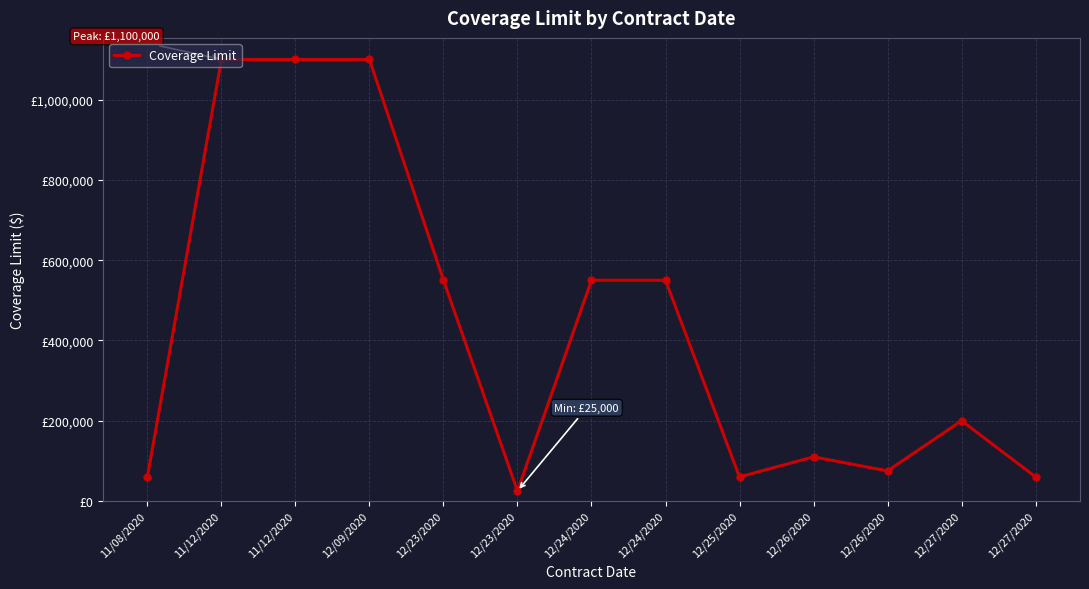

What is the smallest value displayed?

25000